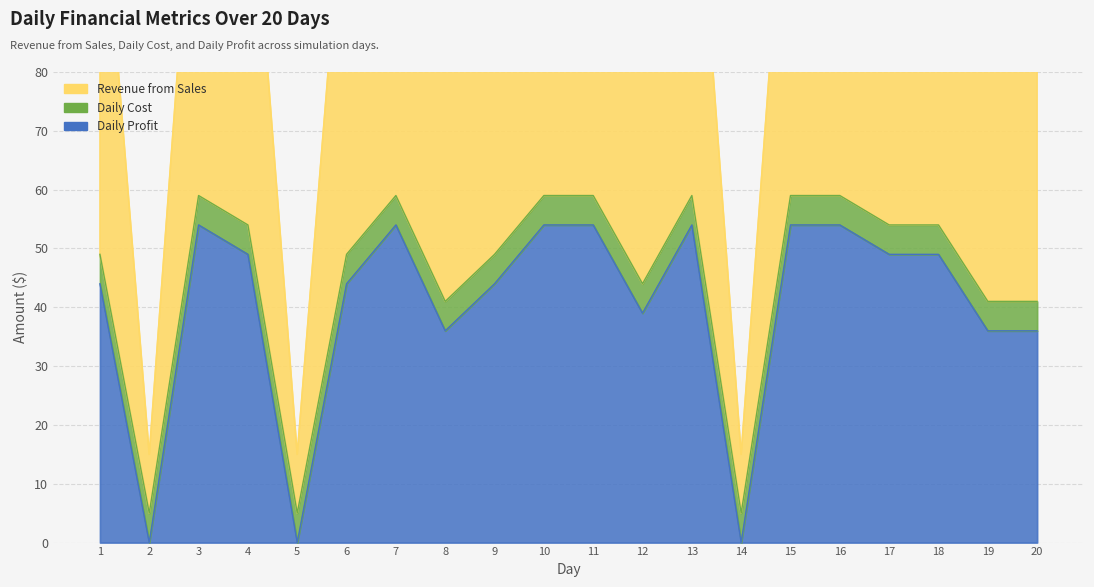

What is the total value across all series at 11?

183